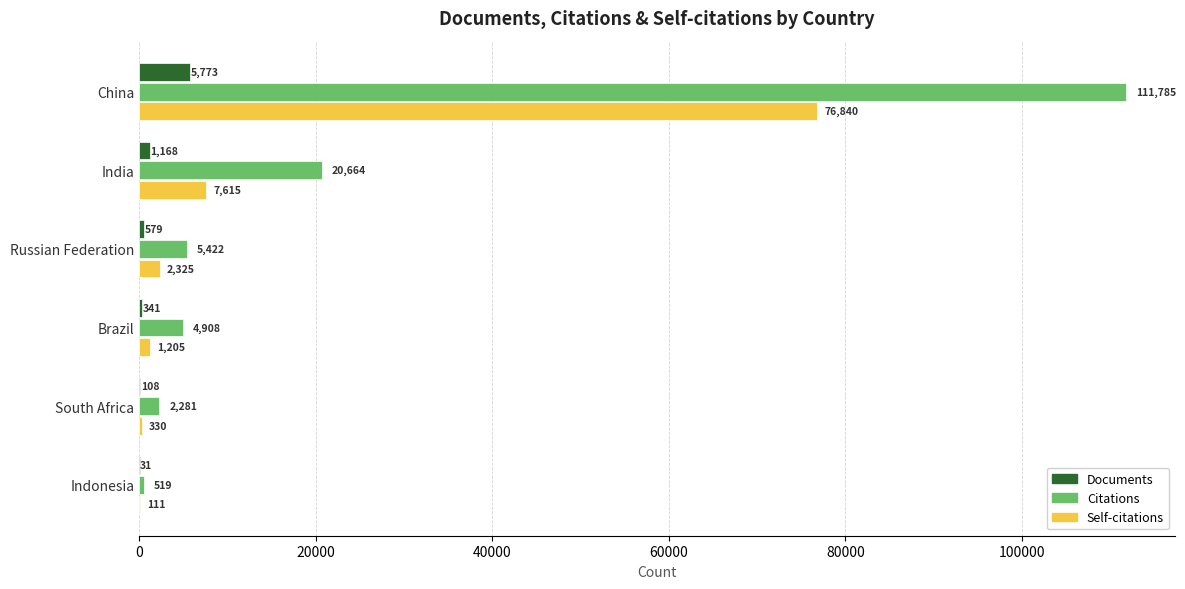

True or false: Citations has a value of 111785 at China.

True